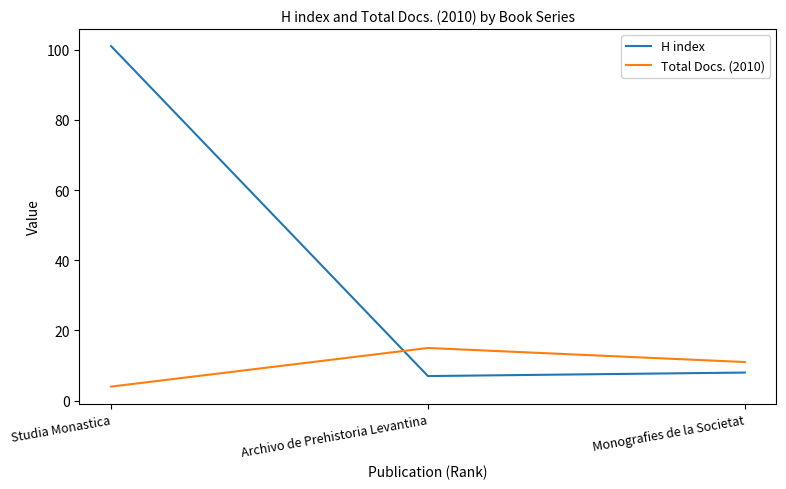

At how many categories does at least one series exceed 18?

1